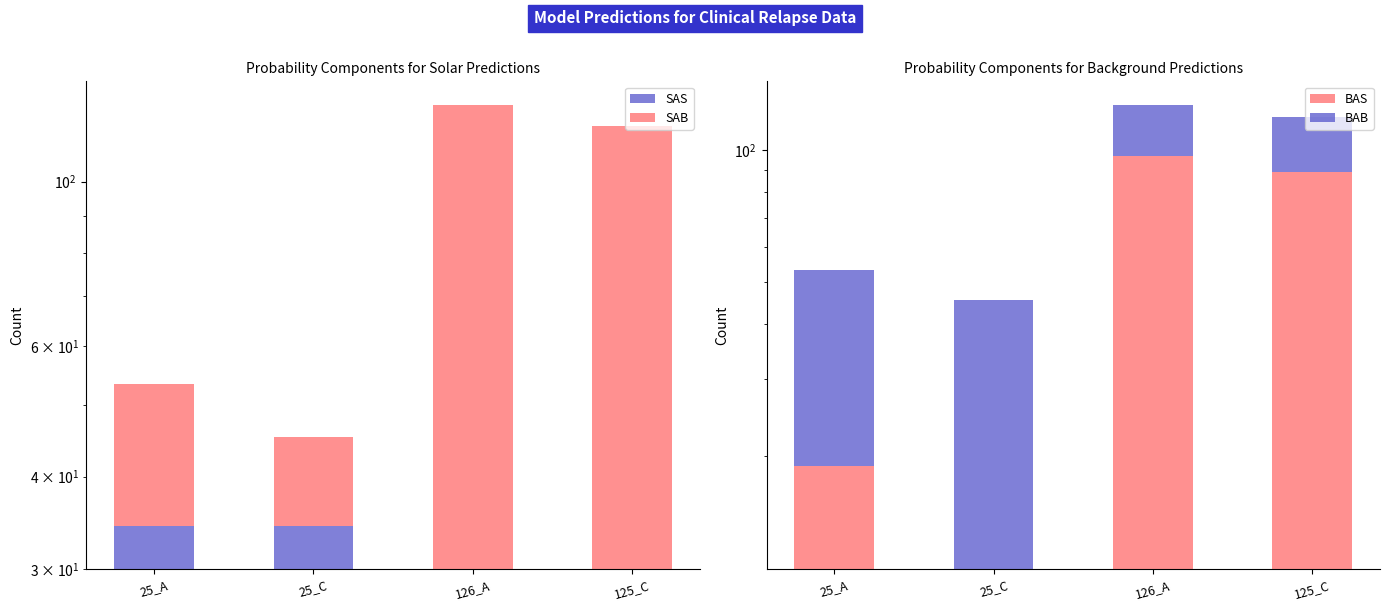

How many bars are there in each group?

4